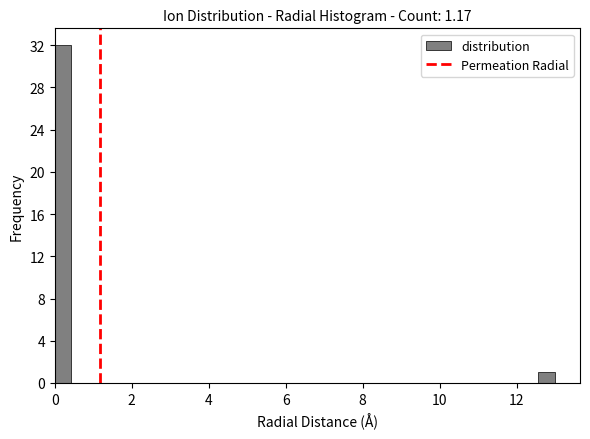

Read against the x-axis, roughly where is the centre of the tallest bar?

0.2